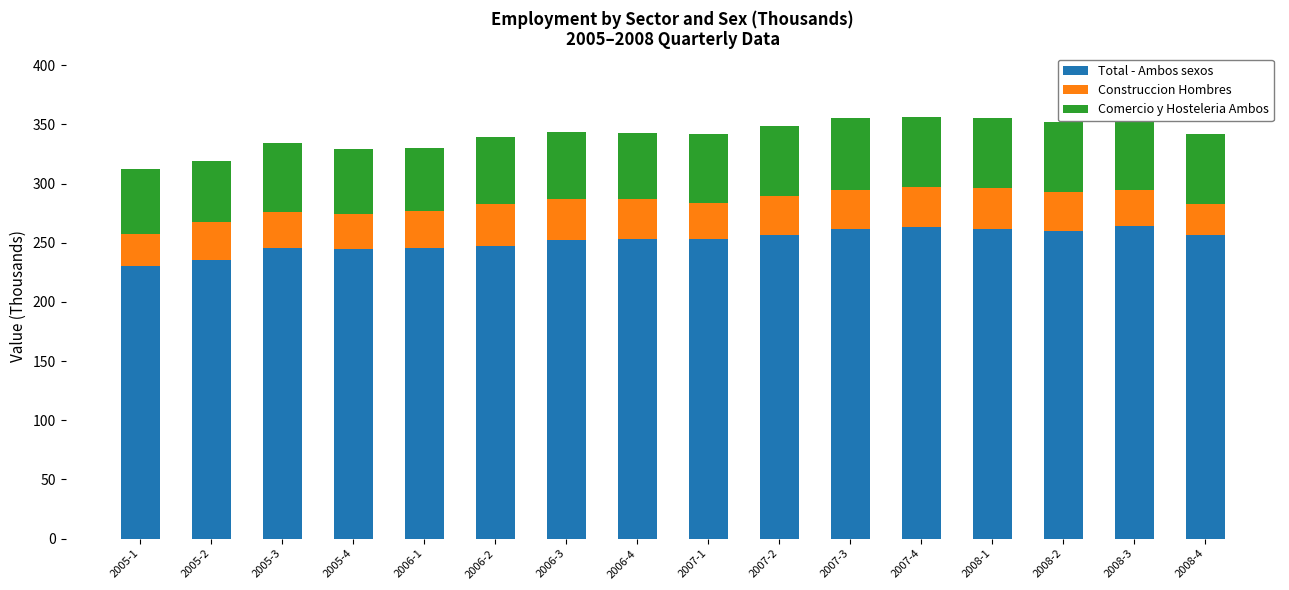

What is the label of the 14th bar from the right?

2005-3